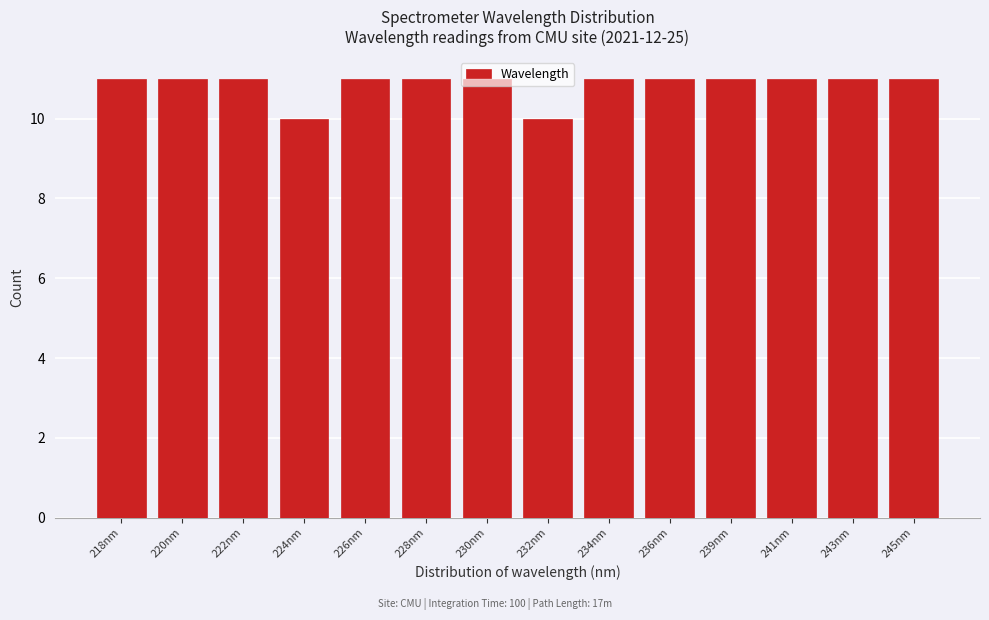

The chart shows a value of 10 at 224nm. True or false?

True